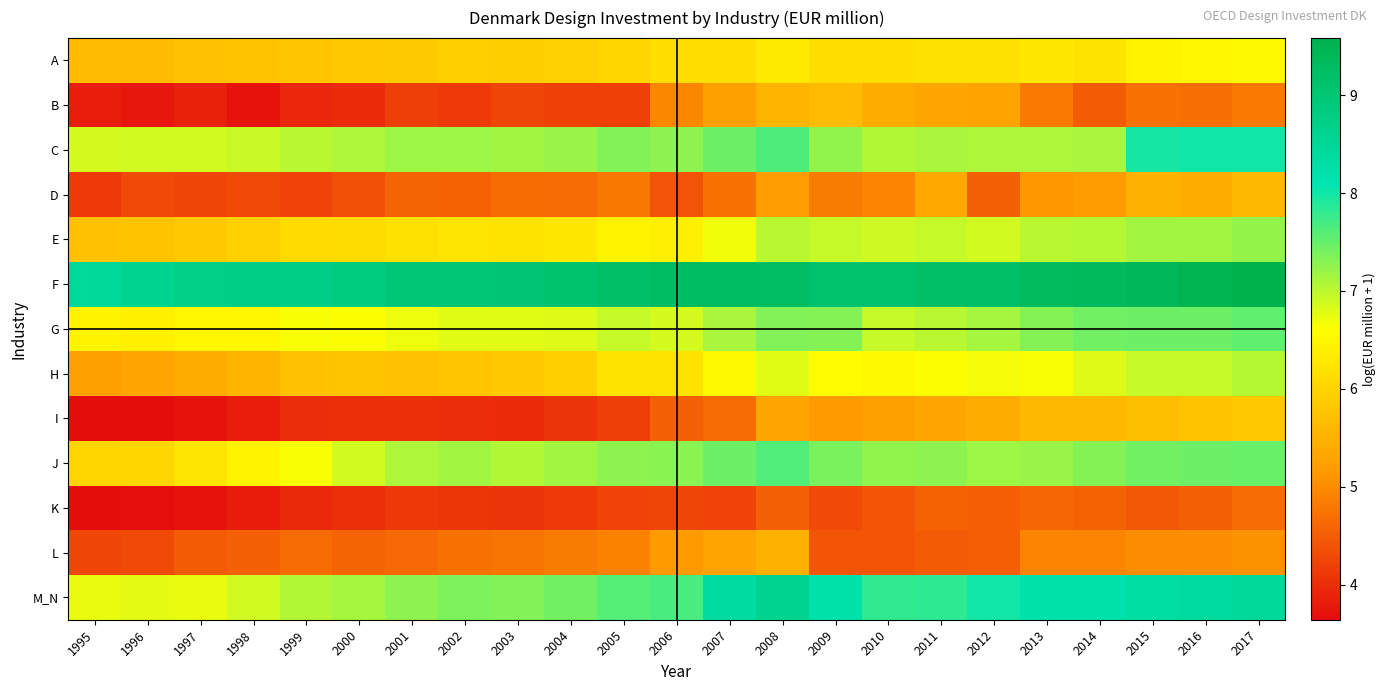

How many data points does each series have?

23